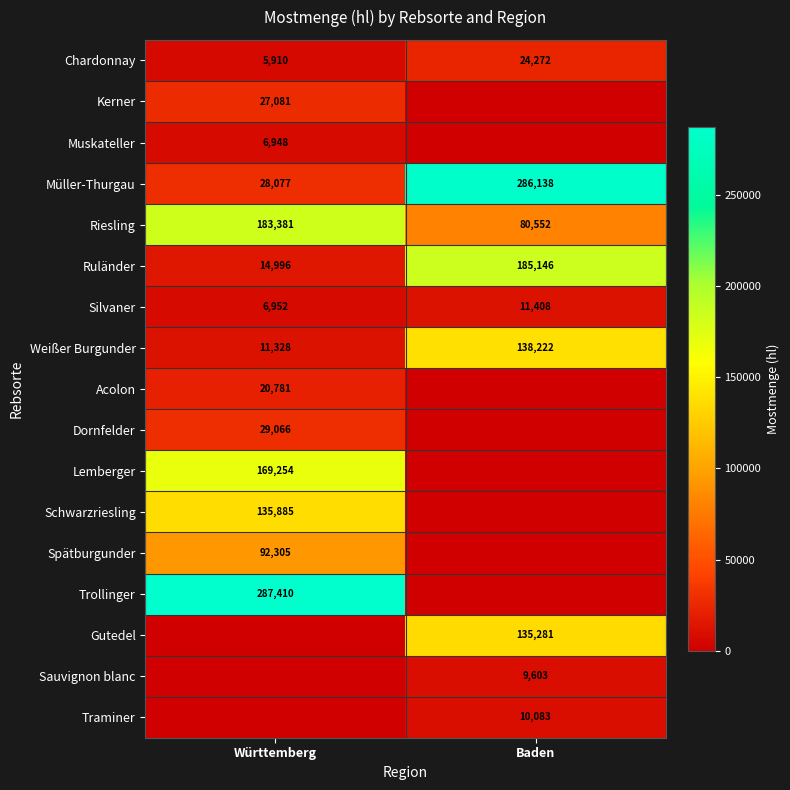

How many data points does each series have?

2